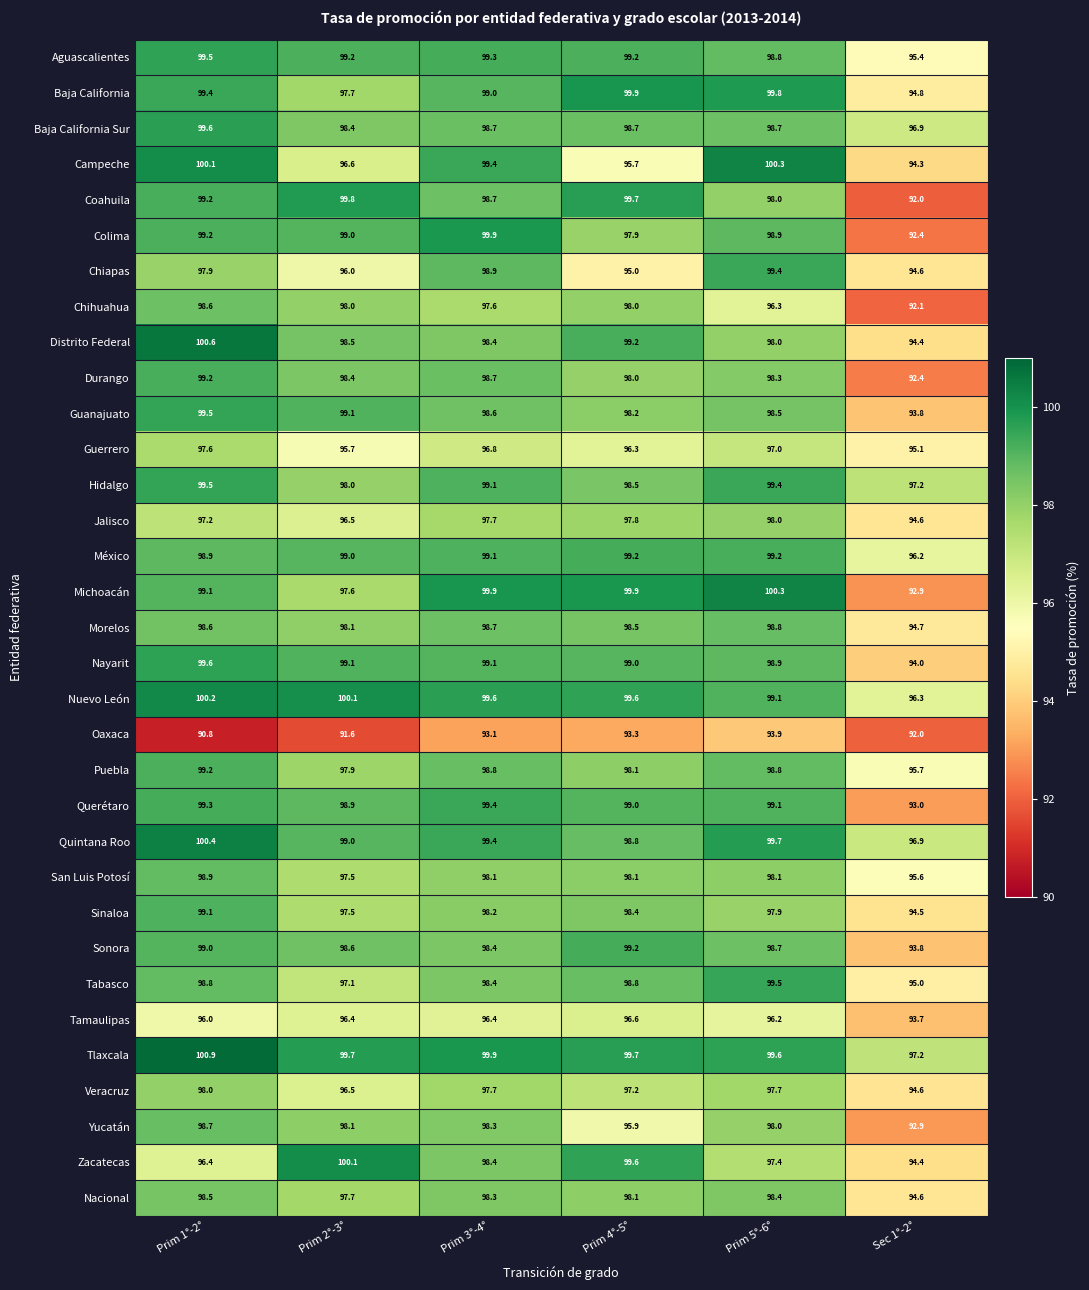

What is the total value across all series at Prim 1°-2°?

3257.5